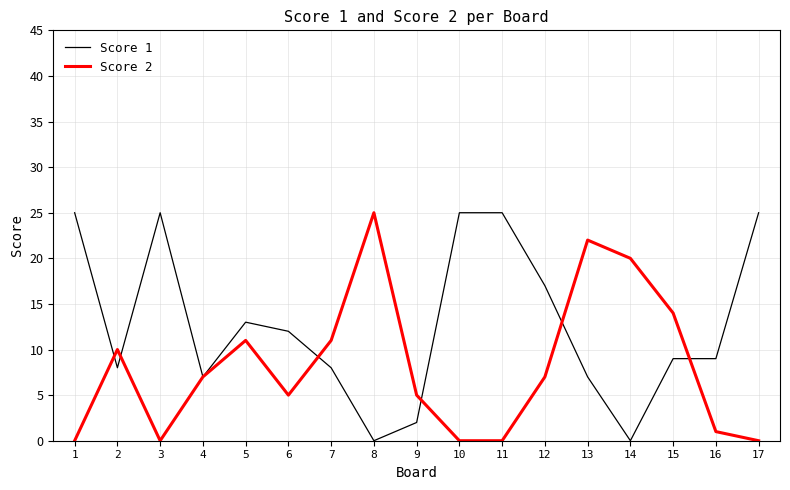

Is it true that Score 2 equals 8 at 6?

False